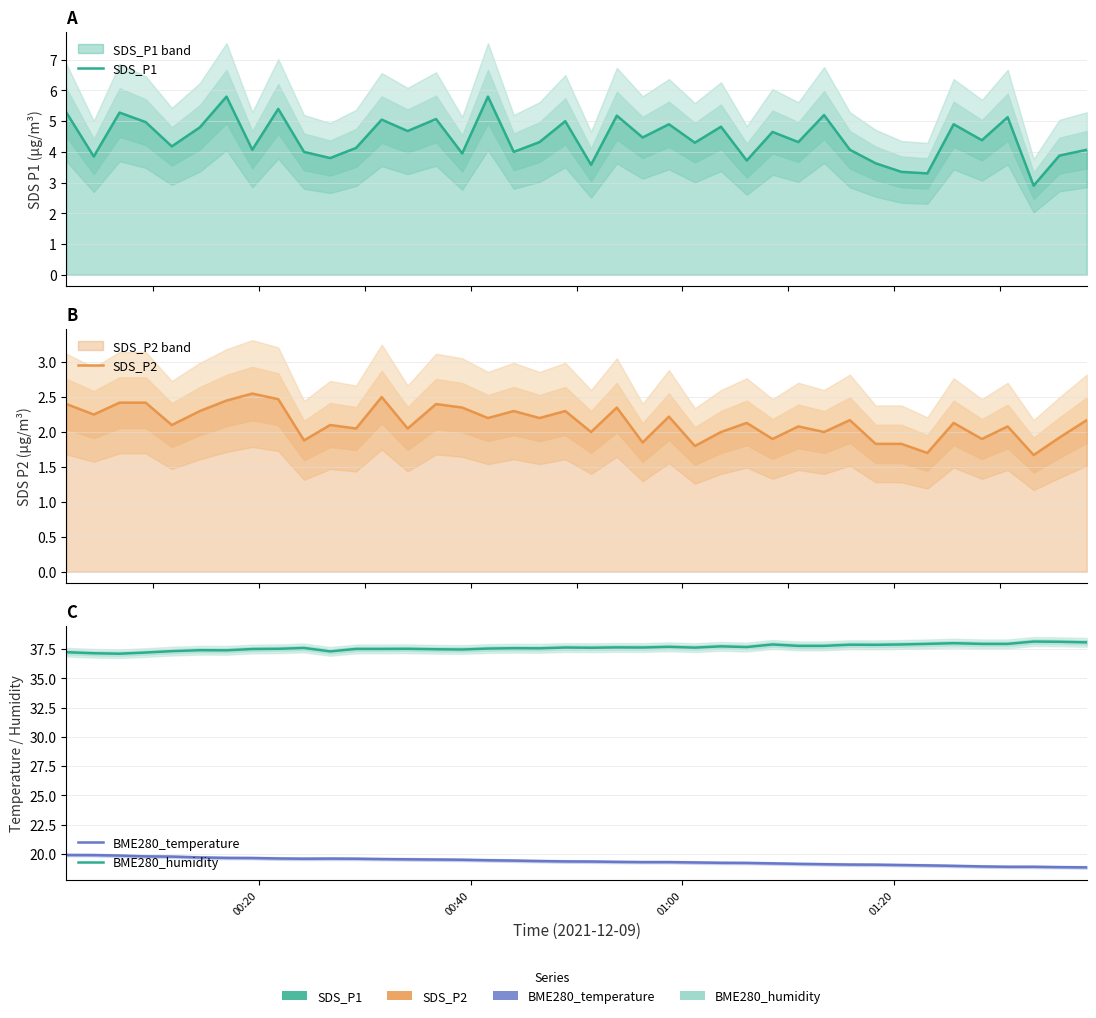

Does the chart have visible grid lines?

Yes